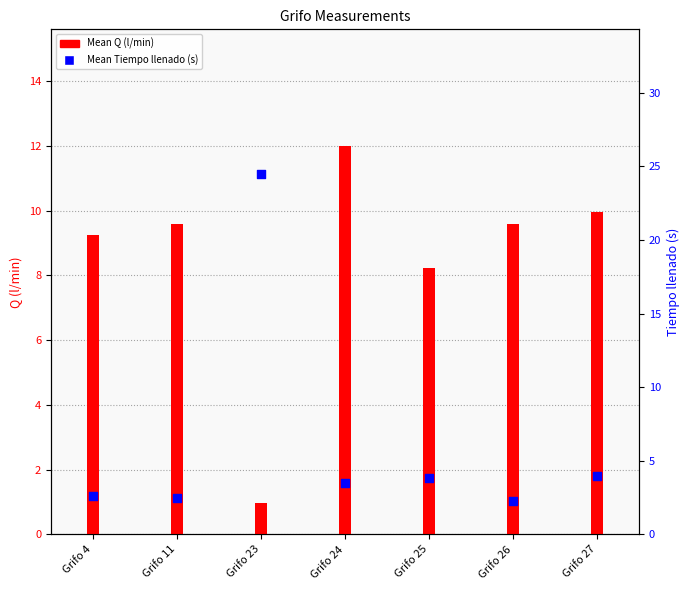

At how many categories does at least one series exceed 1?

7